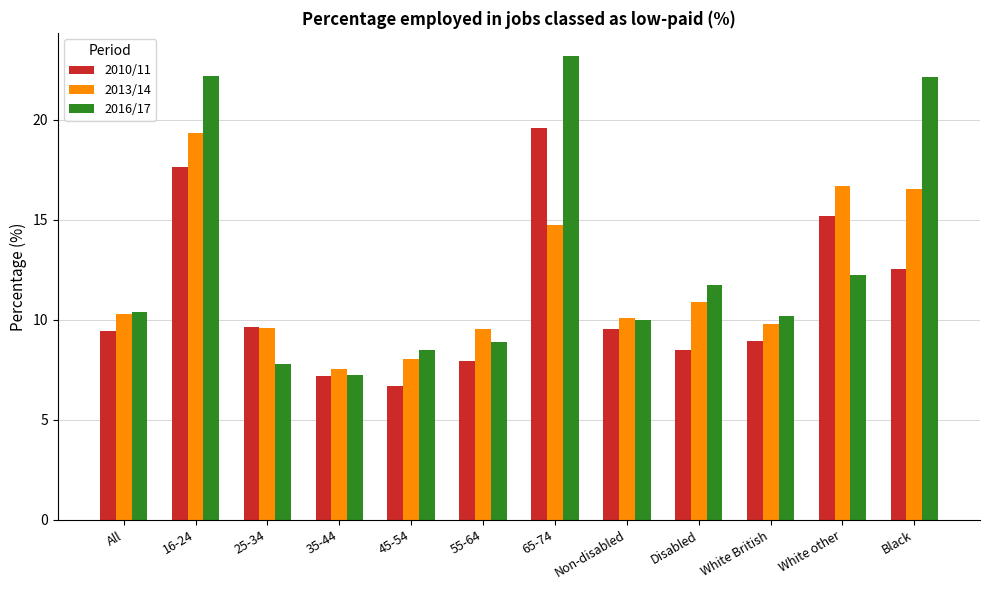

What is the highest value of the 2010/11 series?

19.6